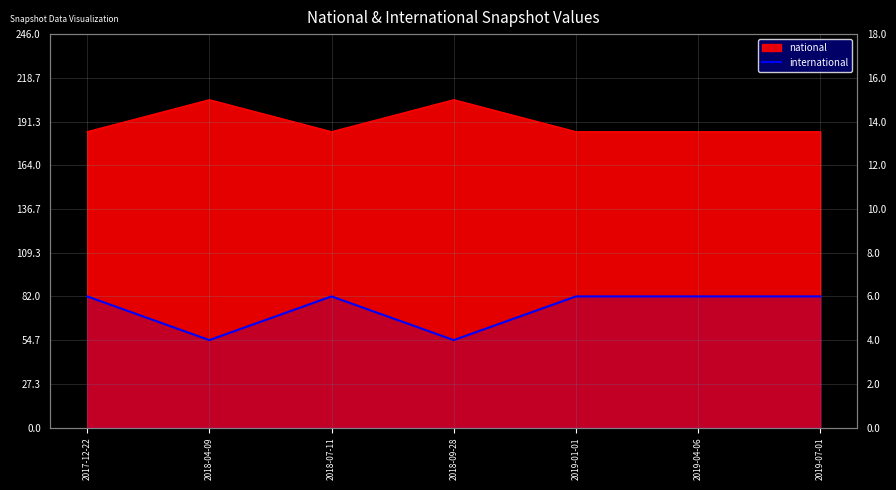

True or false: there are more than 0 points higher than both neighbors.

True